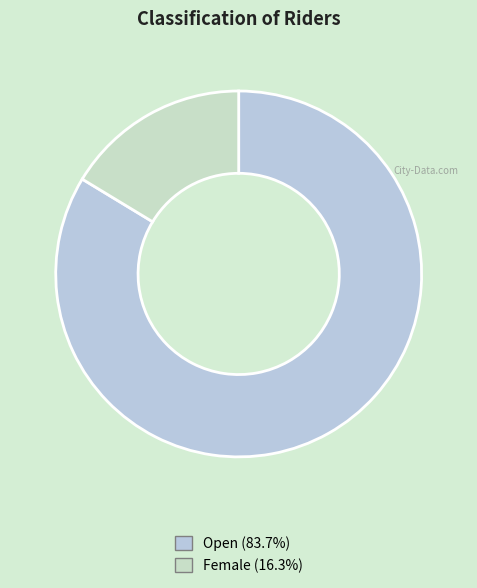

How many segments does this pie chart have?

2